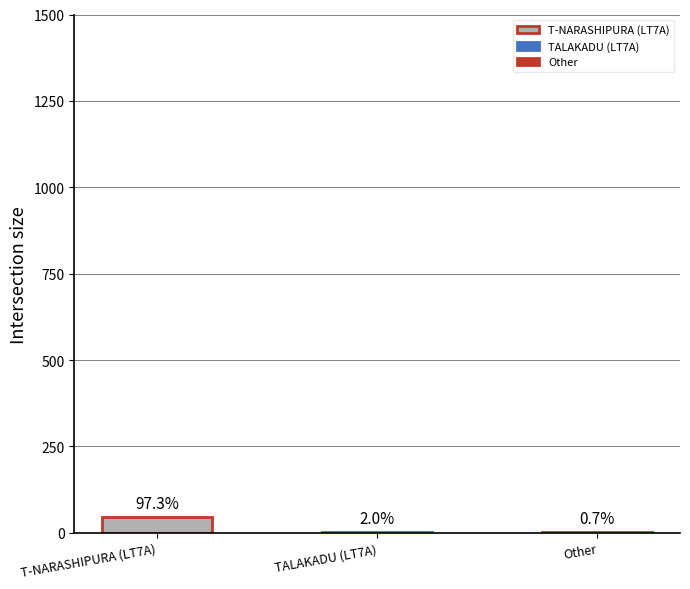

Does the chart contain any negative values?

No